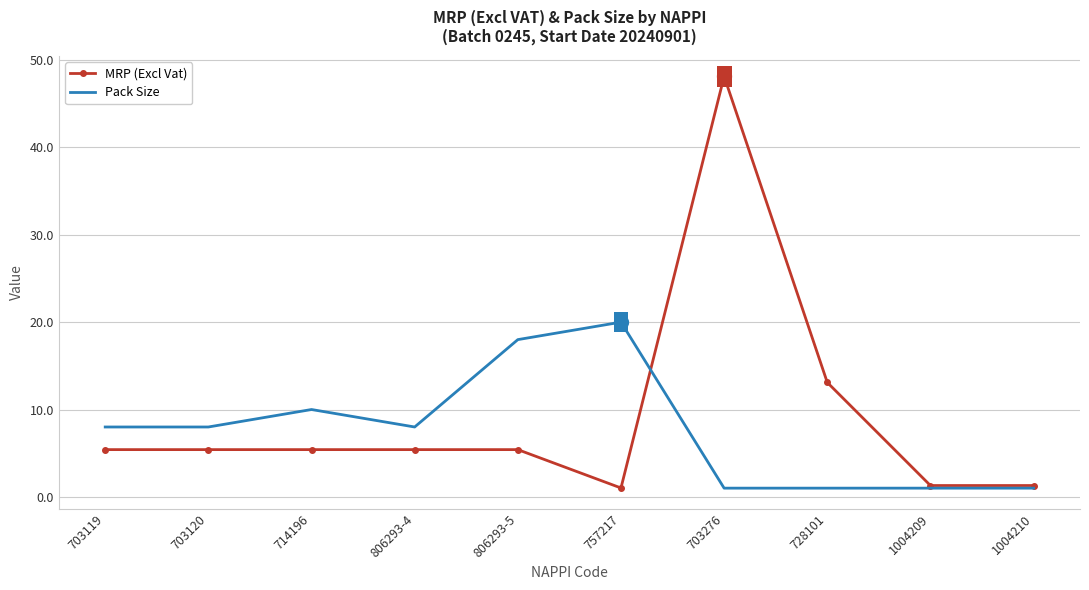

What position from the right is 806293-4?

7